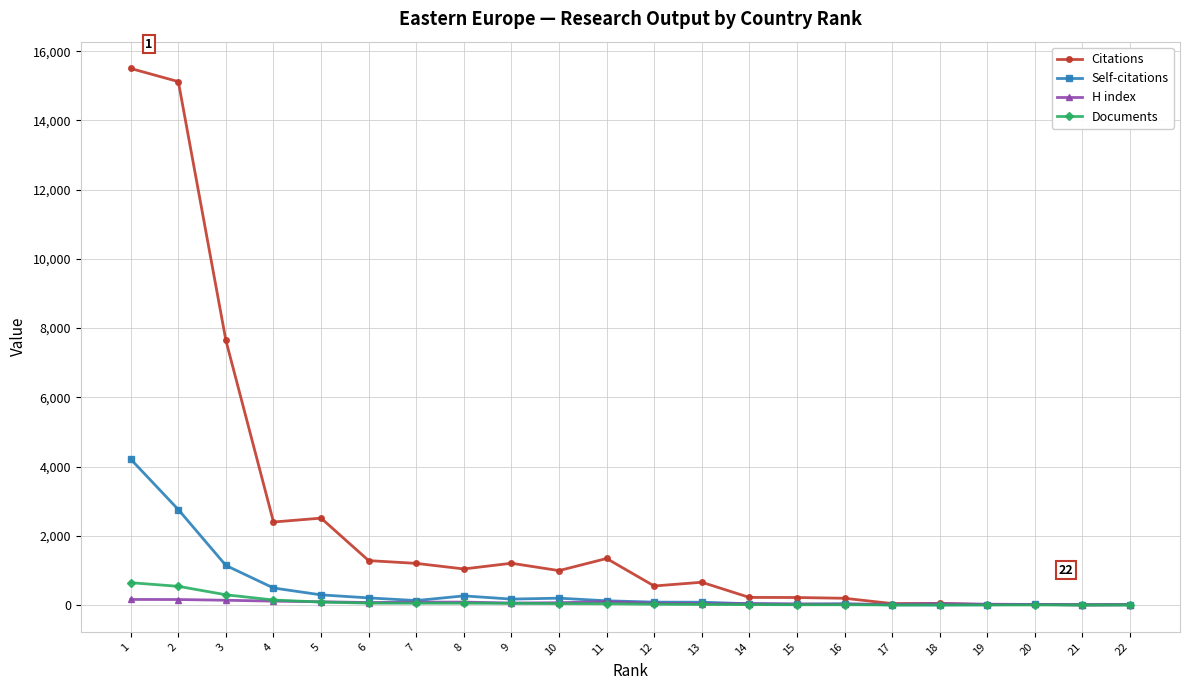

How many lines are shown in the chart?

4